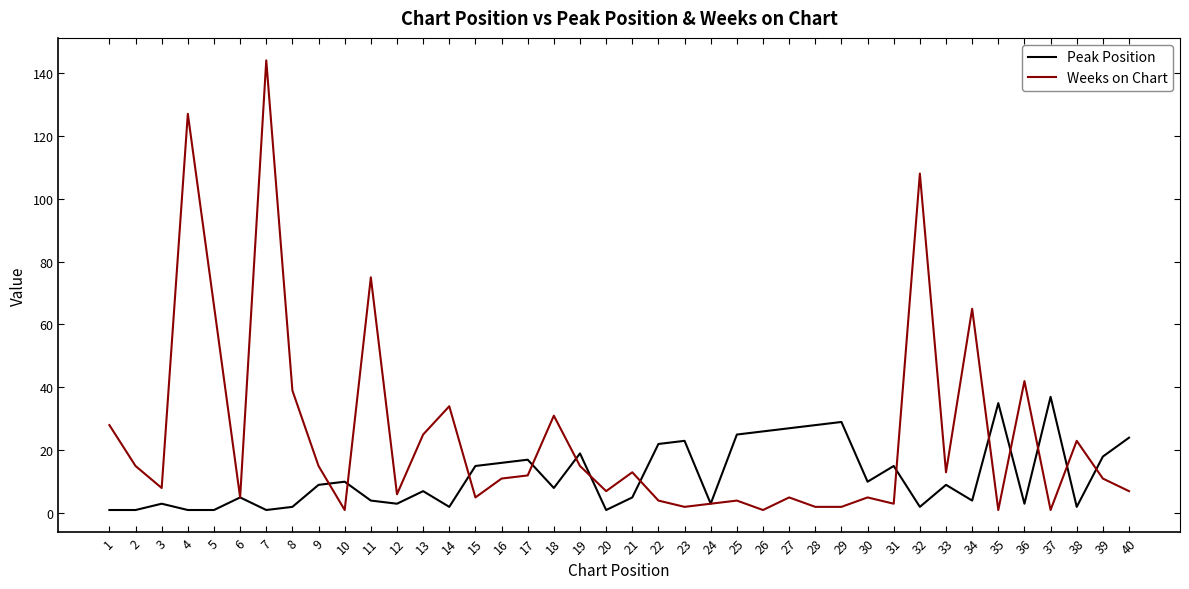

Is the value of Peak Position at 17 greater than the value of Weeks on Chart at 32?

No